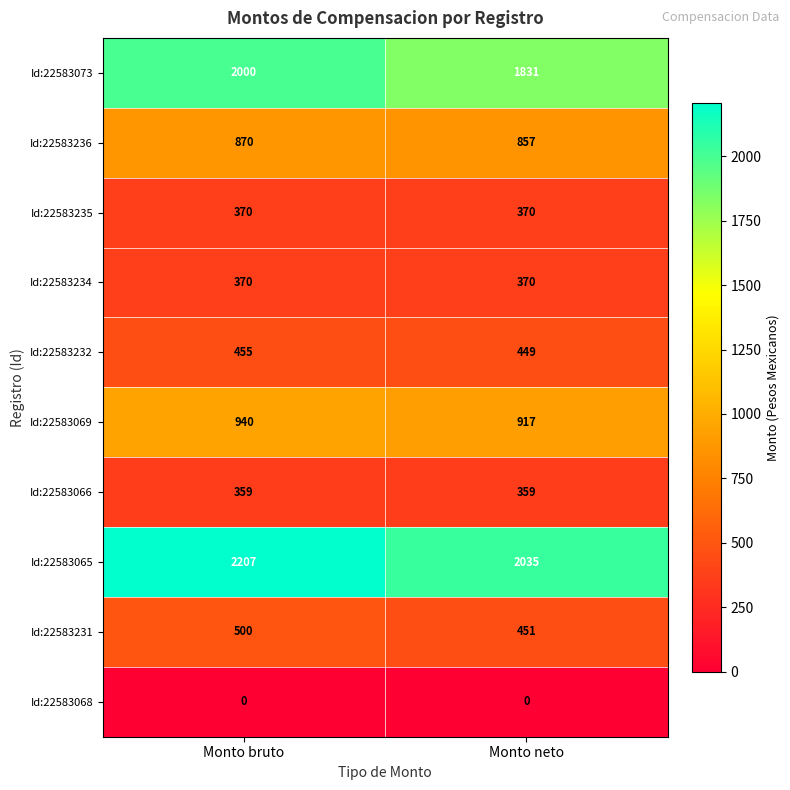

Is it true that Id:22583236 equals 523 at Monto bruto?

False